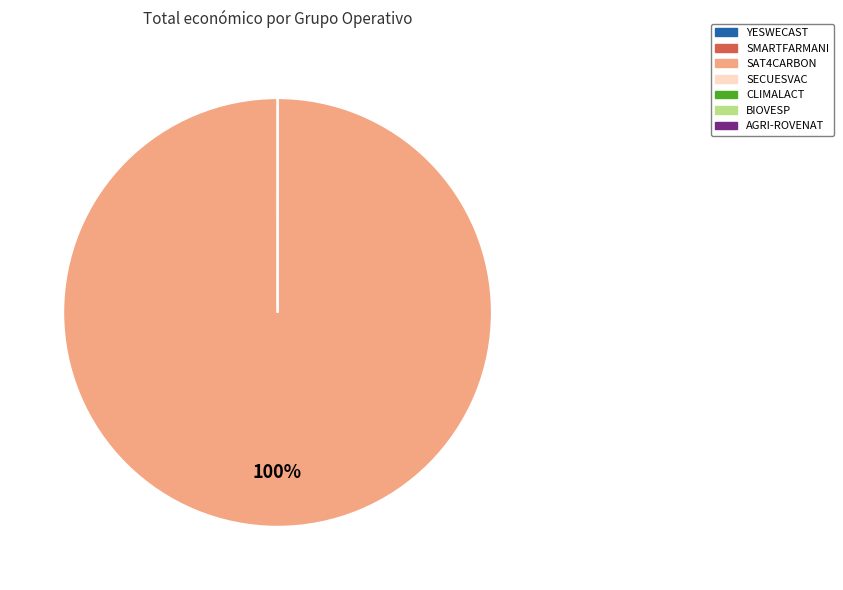

To the nearest percent, what is the difference between the largest and smallest slice percentages?

100%